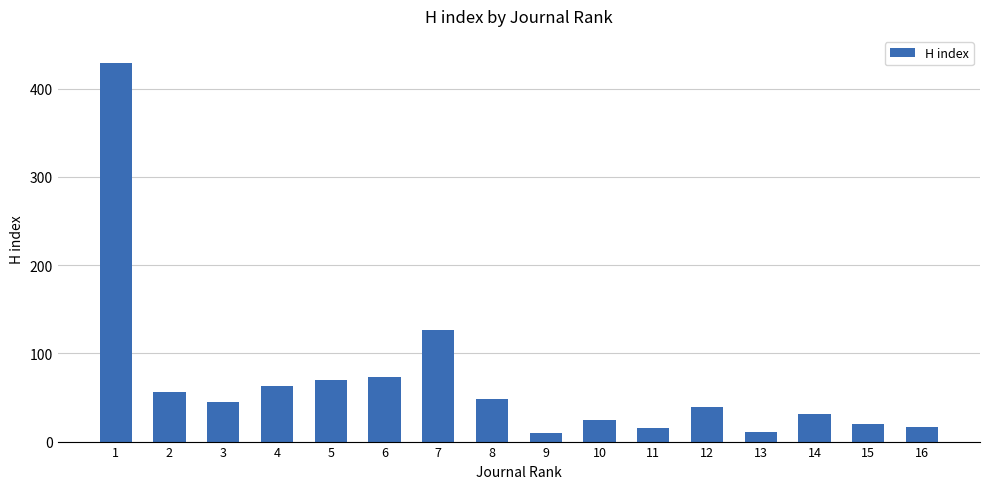

Is it true that the value at 14 is 52?

False